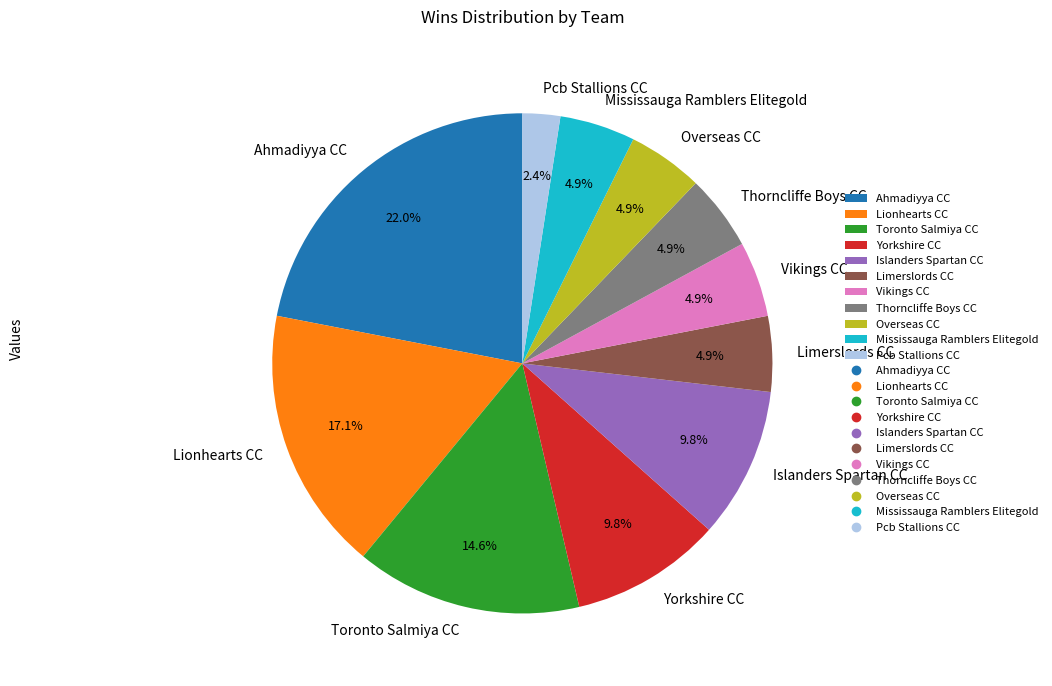

What is the ratio of the value at Mississauga Ramblers Elitegold to the value at Yorkshire CC?

0.5